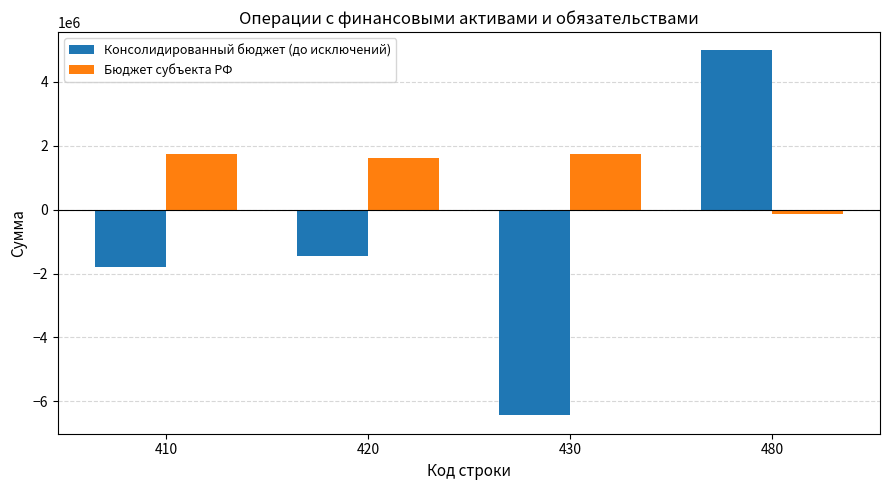

What are all the series names shown in the legend?

Консолидированный бюджет (до исключений), Бюджет субъекта РФ